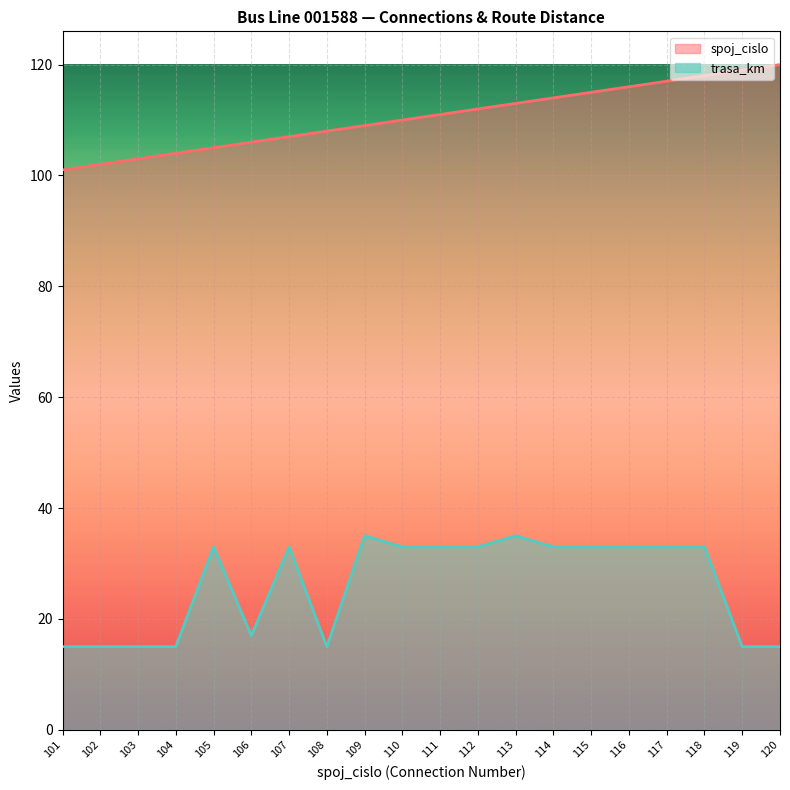

What is the maximum value shown in the chart?

120